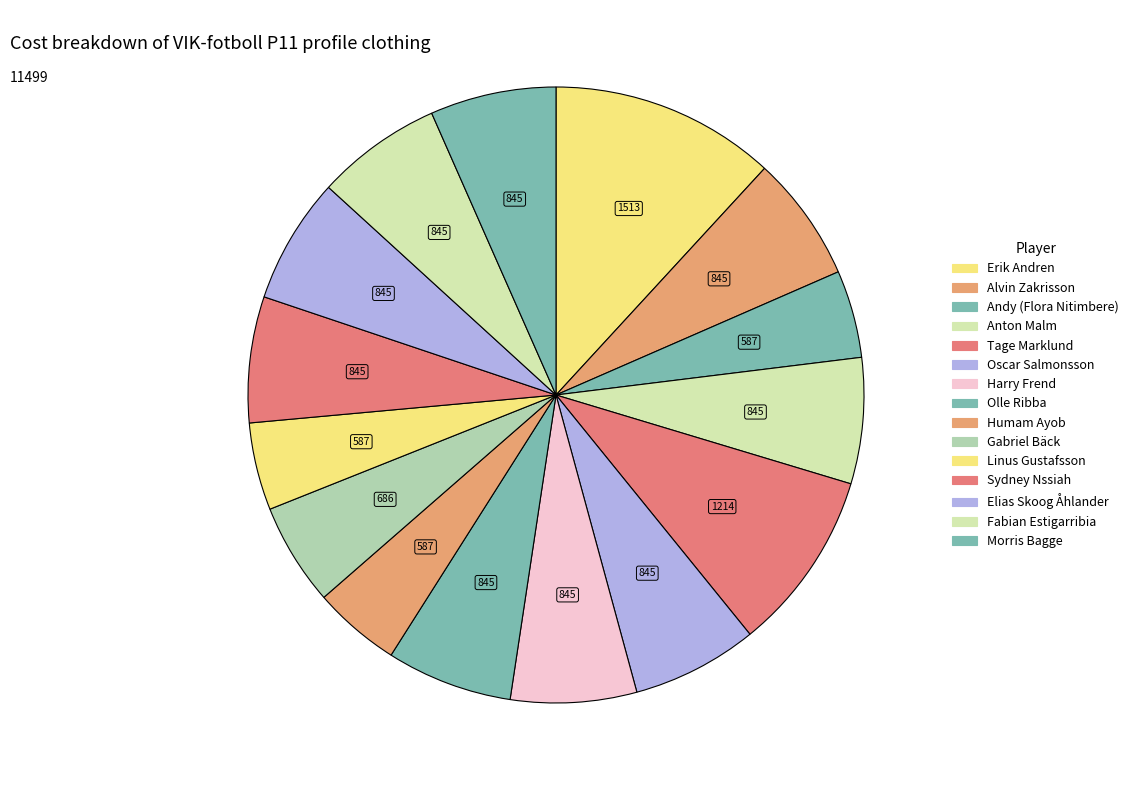

What percentage is the Oscar Salmonsson slice, to the nearest percent?

7%